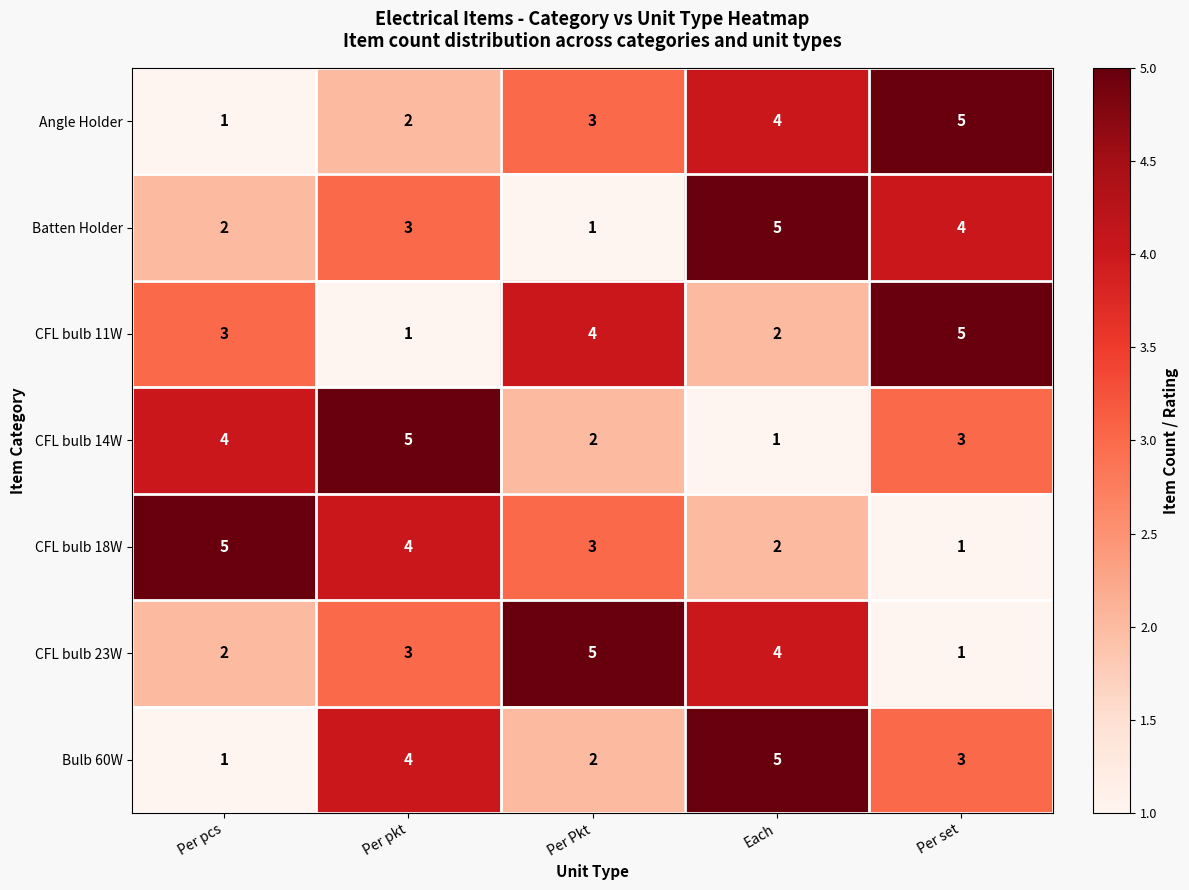

What is the difference between the highest and lowest values at Each?

4